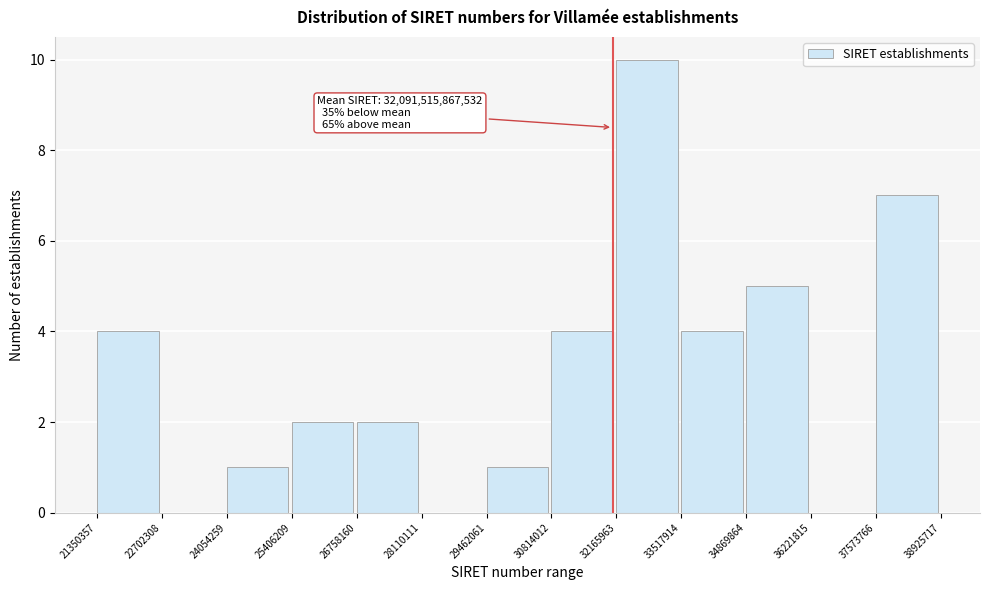

Reading left to right, what are all the values shown in this chart?

21350357=4	22702308=0	24054259=1	25406209=2	26758160=2	28110111=0	29462061=1	30814012=4	32165963=10	33517914=4	34869864=5	36221815=0	37573766=7